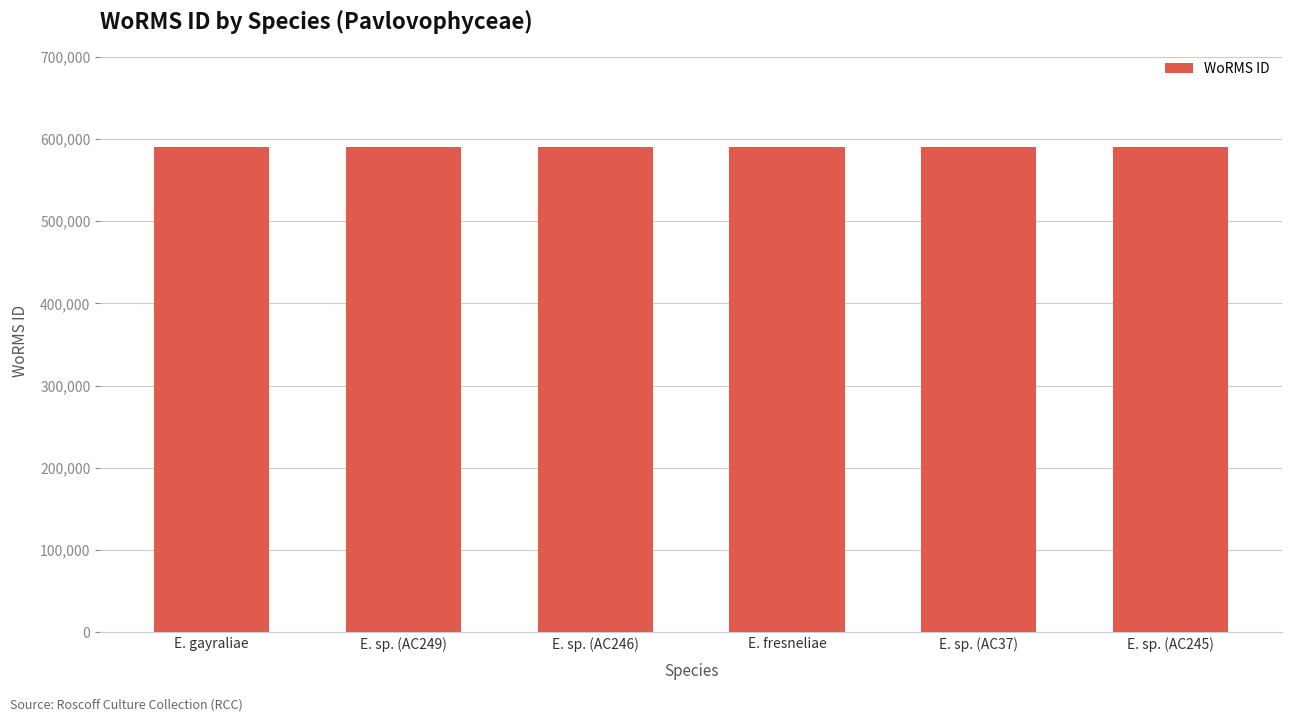

What is the label of the 6th bar from the right?

E. gayraliae